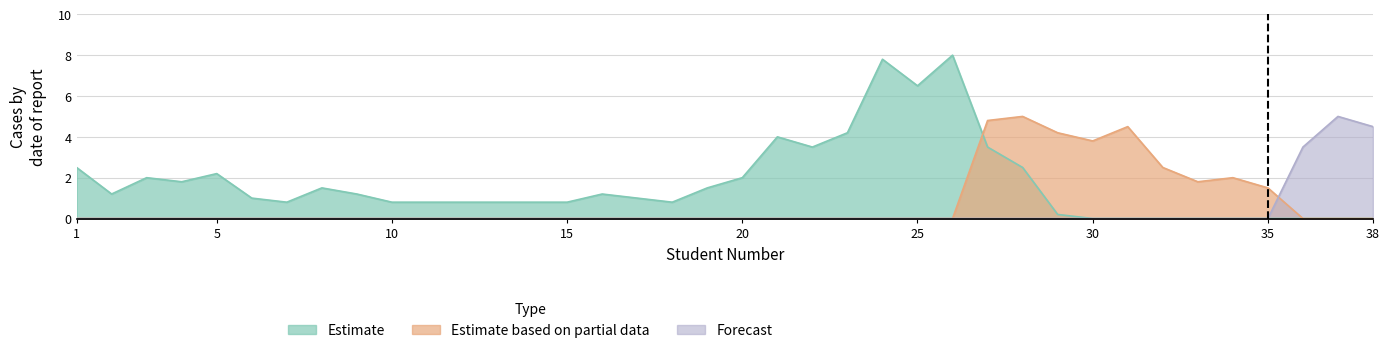

How many intersections are there between Estimate based on partial data and Forecast?

1